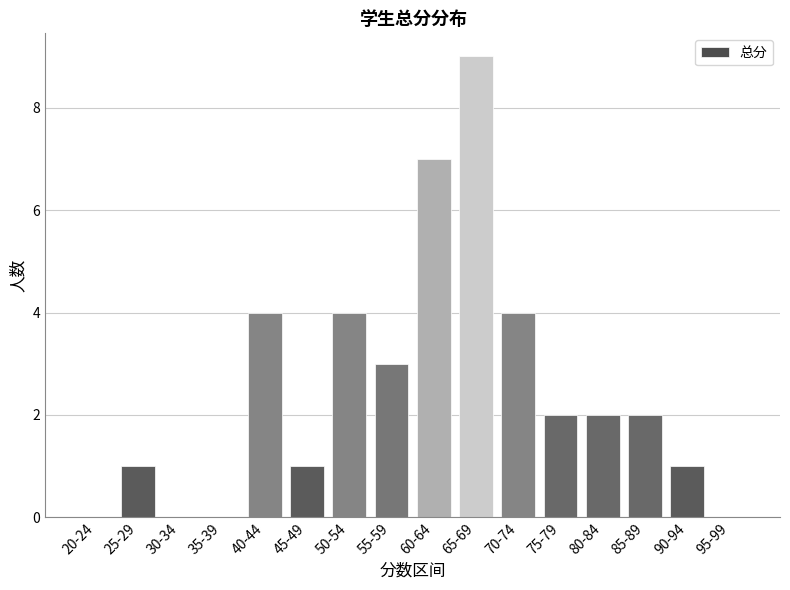

What is the sum of all values?

40